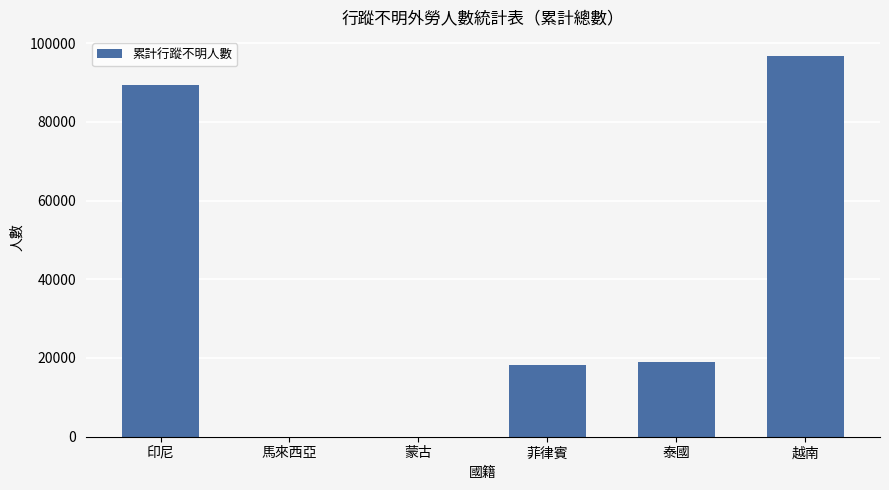

What is the sum of all values?

223100